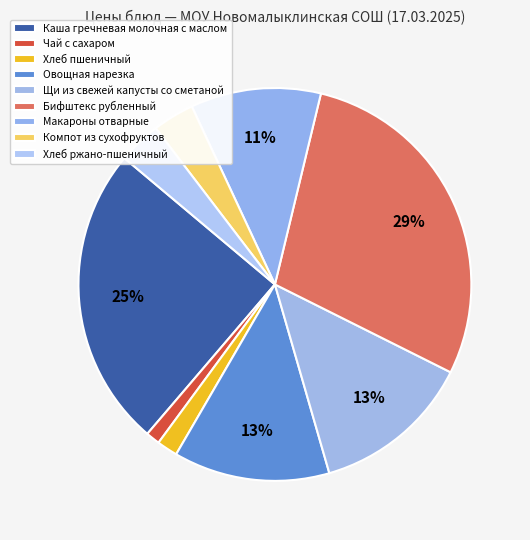

What is the smallest slice in the pie chart?

Чай с сахаром